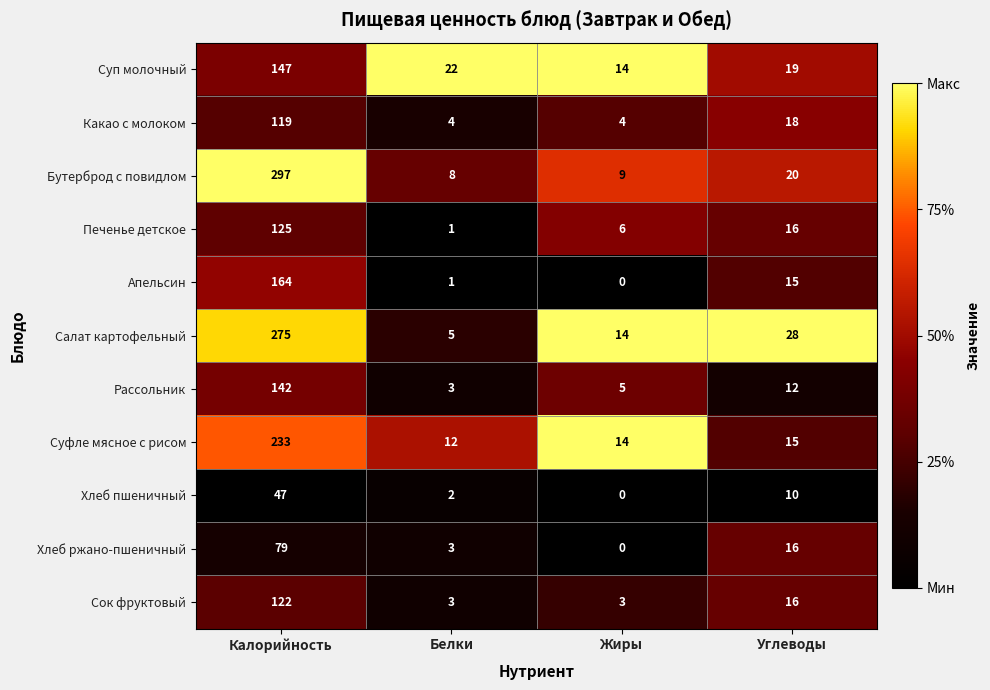

Which category has the lowest value in the Салат картофельный series?

Белки